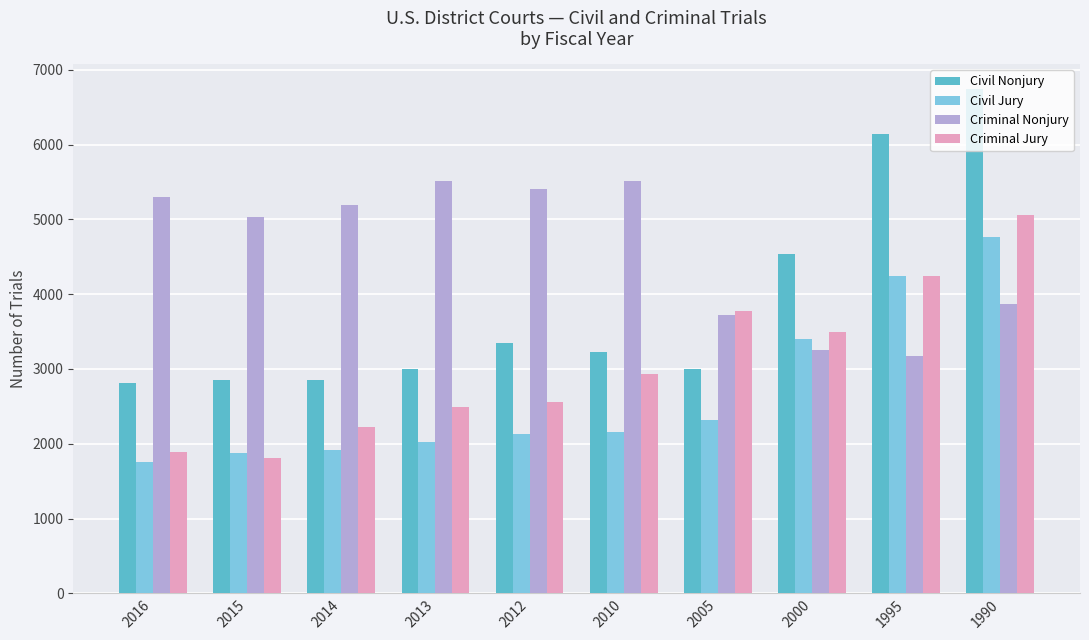

The value of Criminal Jury at 2014 is 2220. True or false?

True